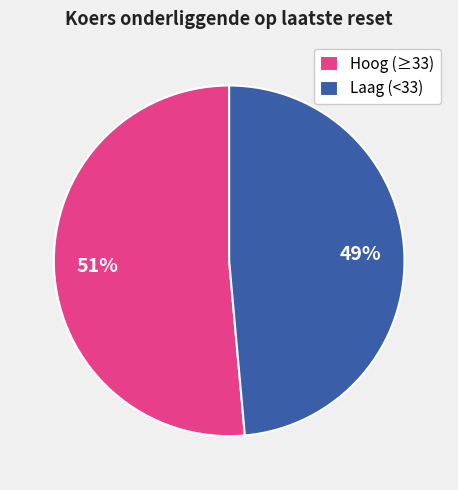

Is it true that Laag (<33) is 49% of the pie?

True